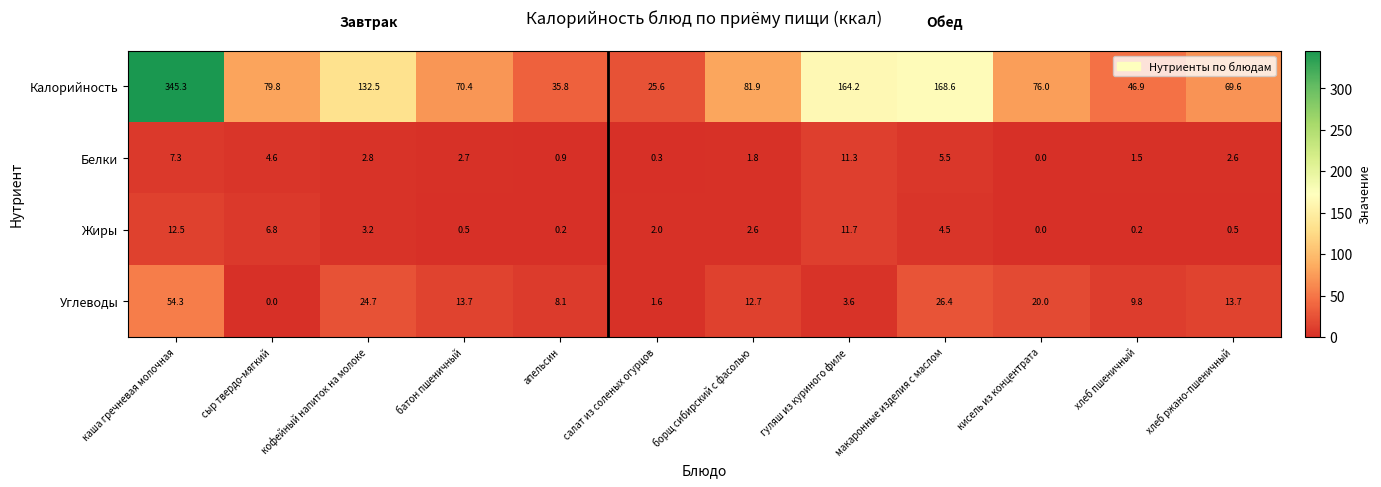

What is the total value across all series at кисель из концентрата?

96.0